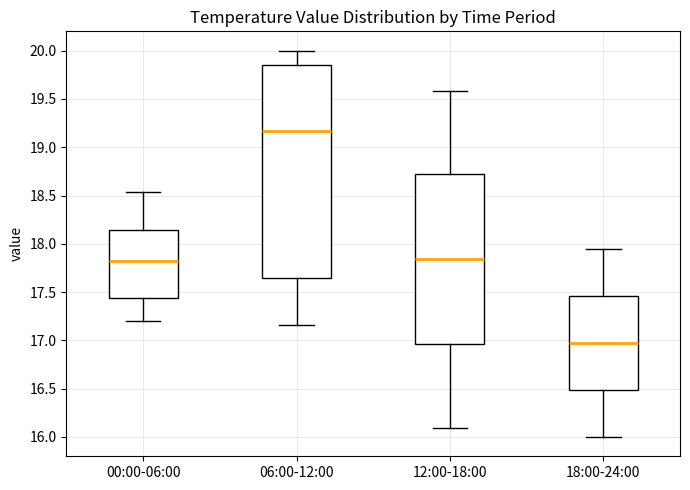

Where does the upper whisker of the box for 12:00-18:00 end on the y-axis? The values are not printed on the chart, so give them approximately, as read against the axis.

19.60